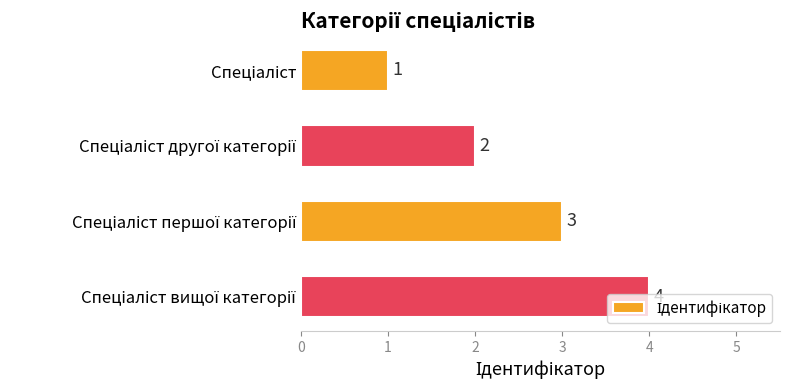

What is the greatest value displayed?

4